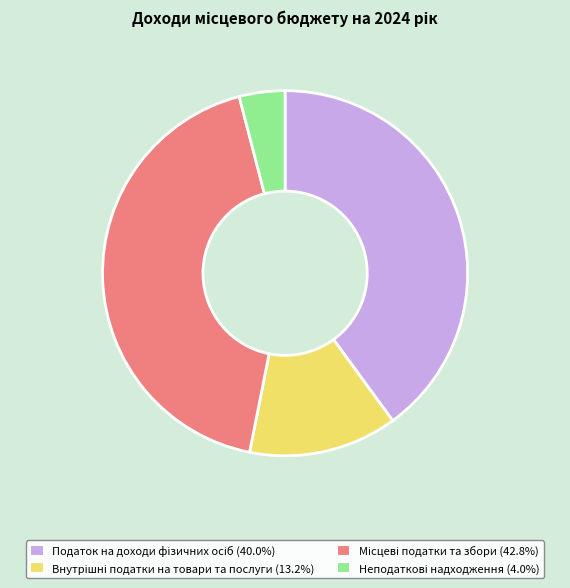

Count the number of slices in the pie.

4